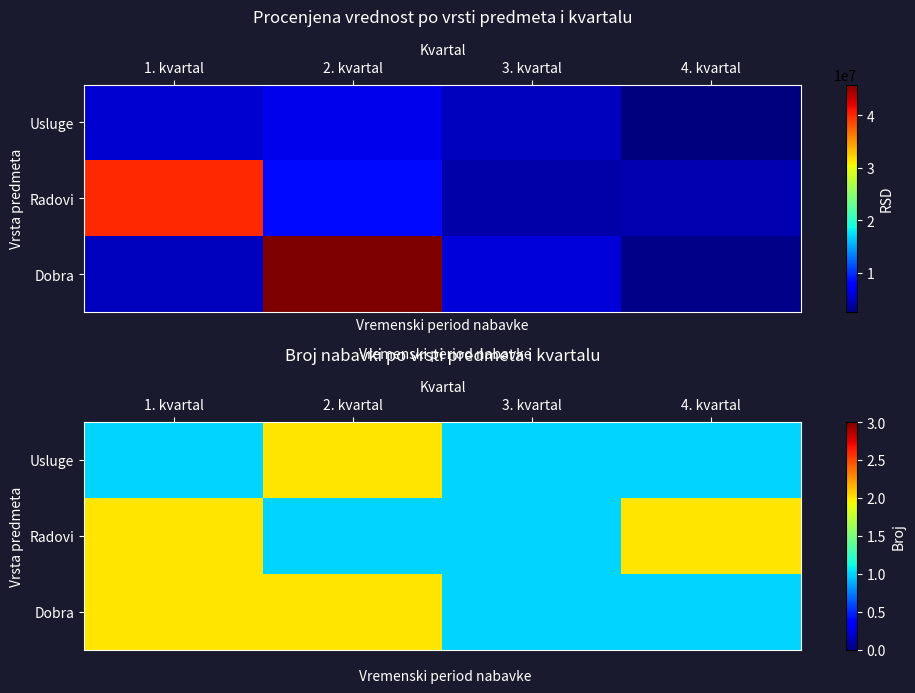

Count the row_0 values in the range 1 to 2.

4